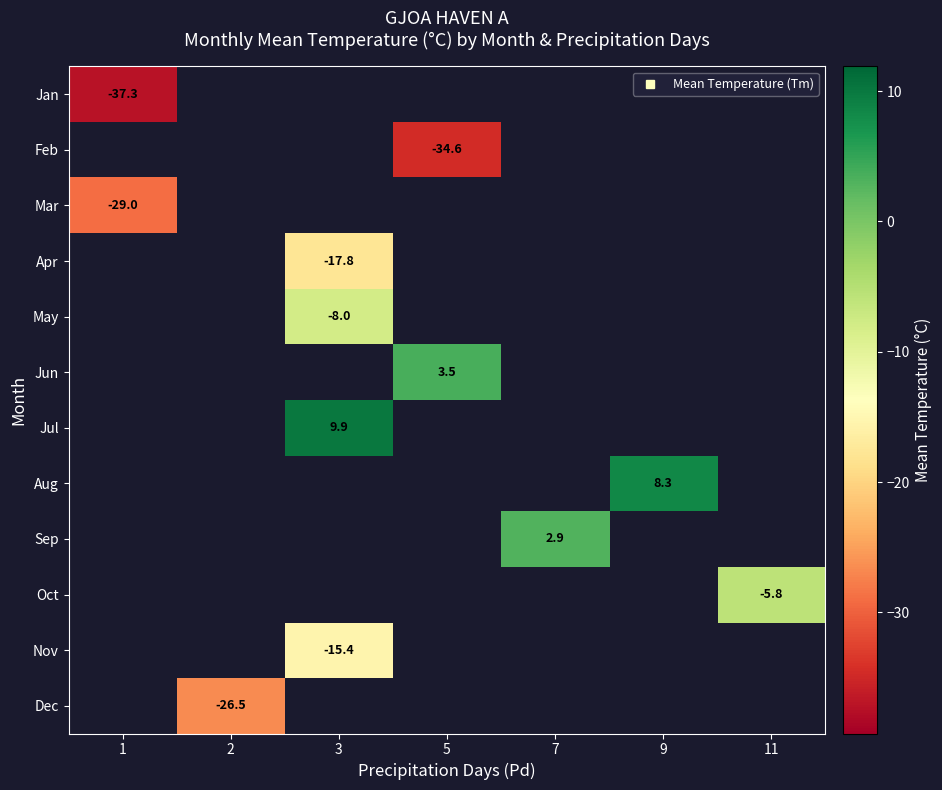

How many negative values does the Apr series have?

1